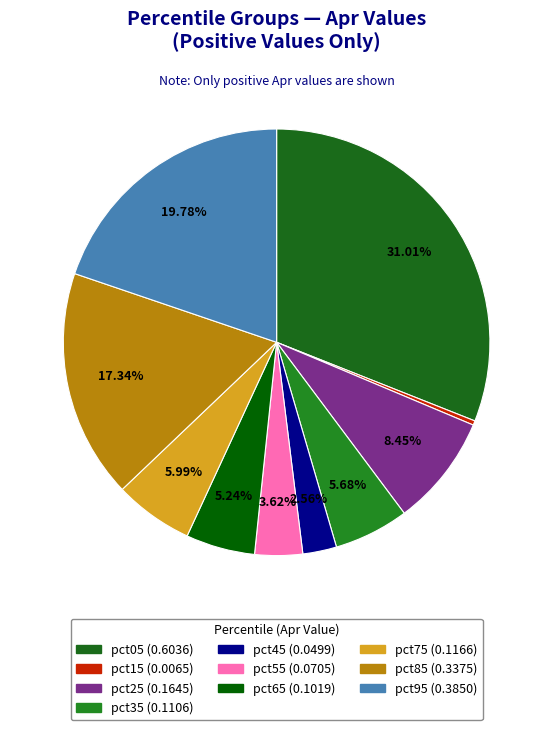

The pct35 slice represents 6% of the pie. True or false?

True